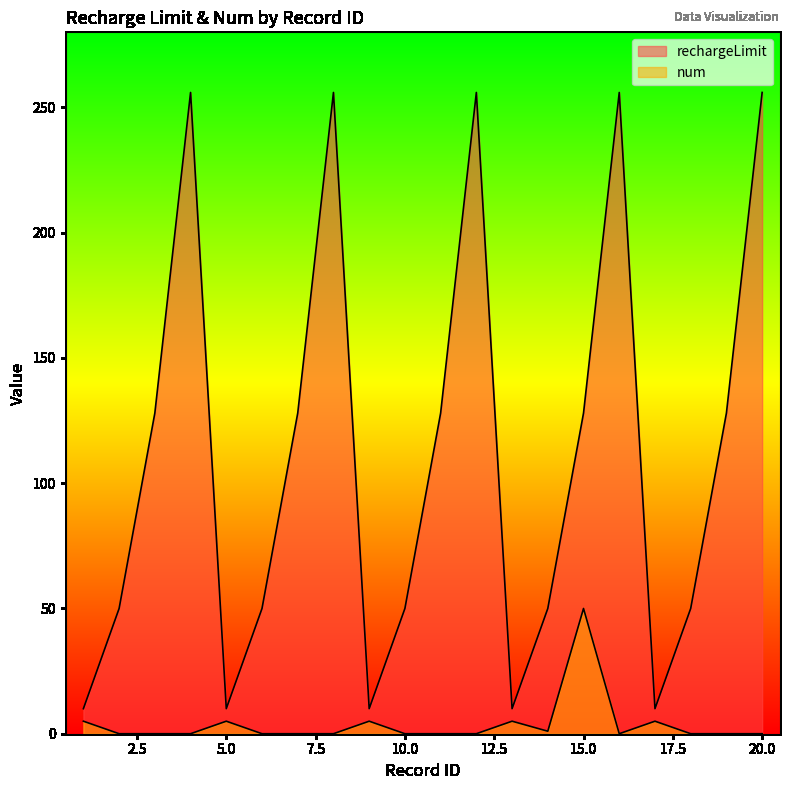

What is the average value of the rechargeLimit series?

111